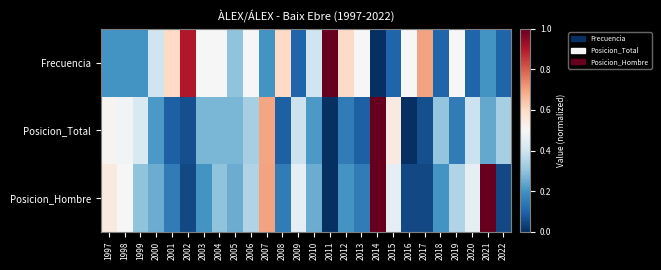

Which has a higher value, 2004 or 2000?

2004